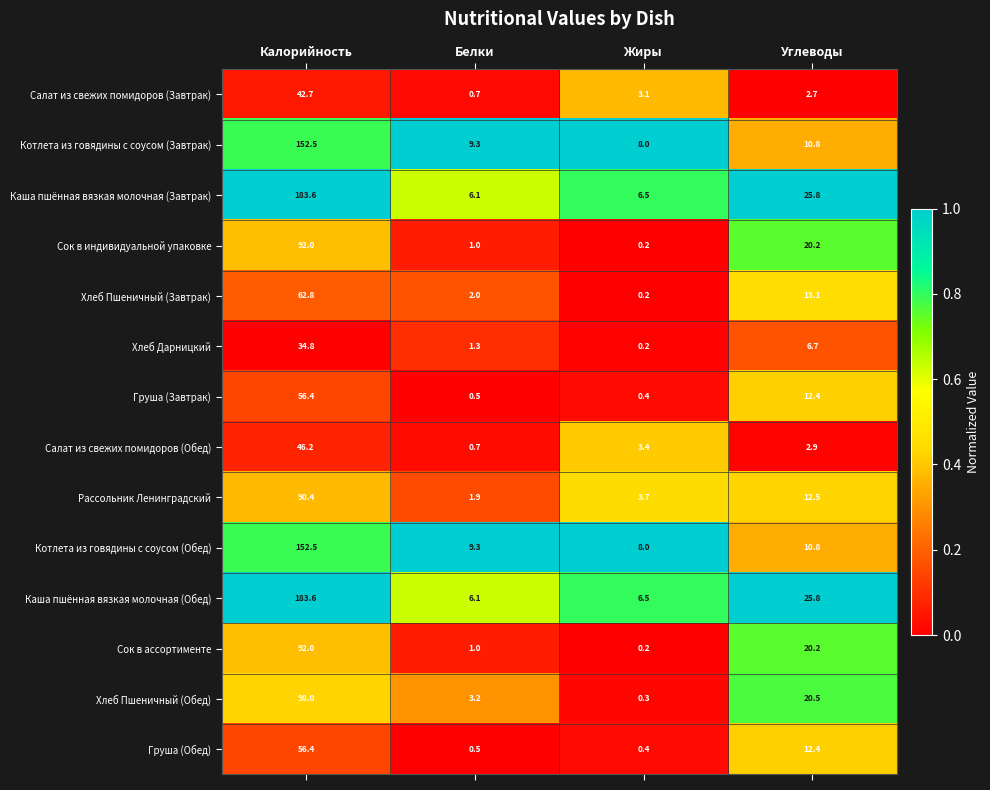

At which category is the sum across all series the highest?

Калорийность